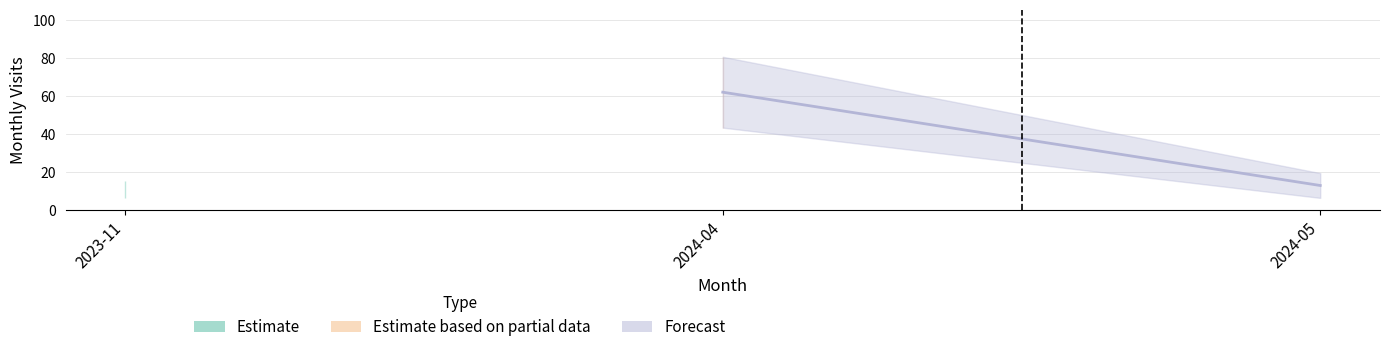

What is the approximate value at 2024-05?

13